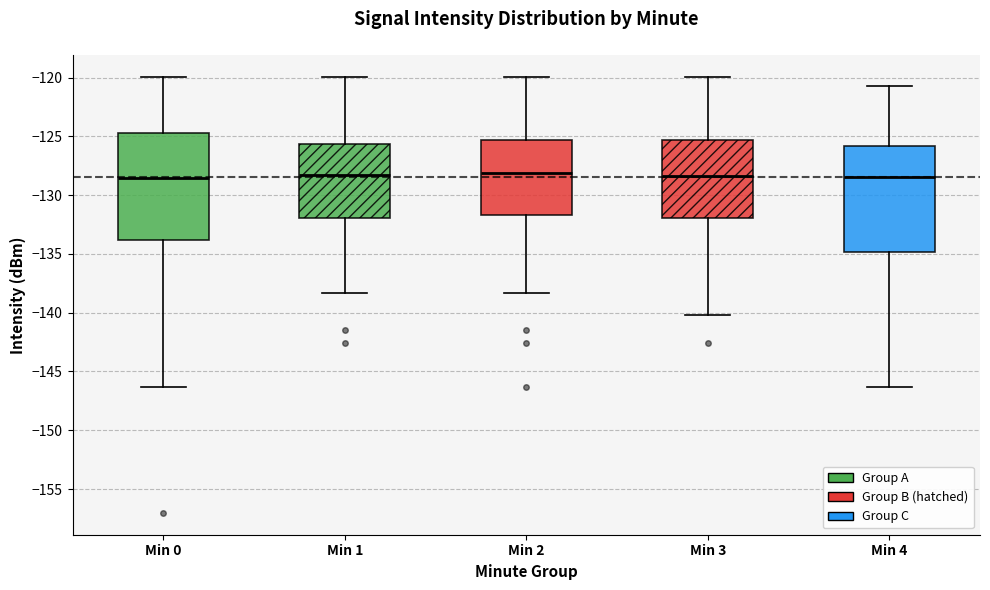

Reading left to right, read every box against the y-axis: the position of its median line, the range the box covers, and the ends of its whiskers. The values are not printed on the chart, so give them approximately, as read against the axis.

Min 0: median -128.5, box -134.0 to -124.5, whiskers -146.5 to -120.0
Min 1: median -128.5, box -132.0 to -125.5, whiskers -138.5 to -120.0
Min 2: median -128.0, box -131.5 to -125.5, whiskers -138.5 to -120.0
Min 3: median -128.5, box -132.0 to -125.5, whiskers -140.0 to -120.0
Min 4: median -128.5, box -135.0 to -126.0, whiskers -146.5 to -120.5